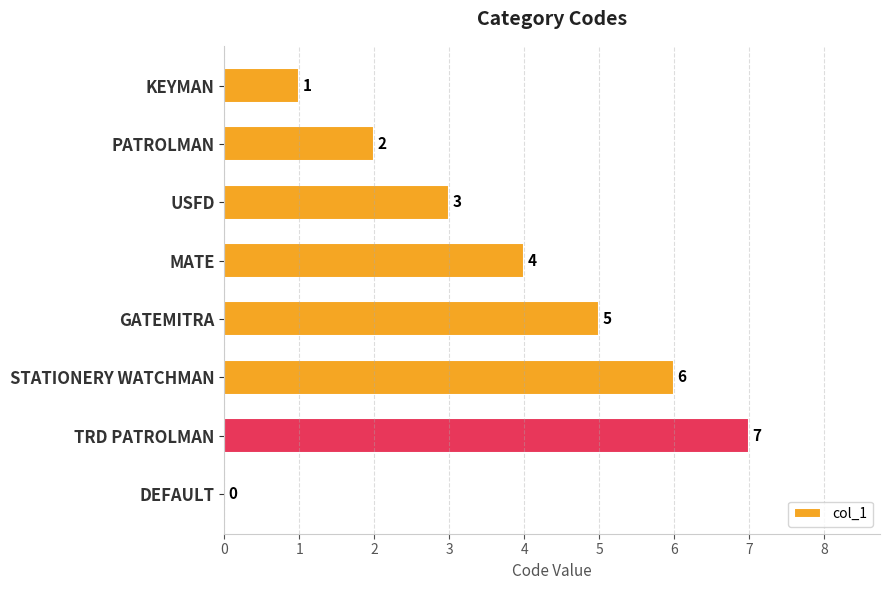

The value at USFD is 3. True or false?

True